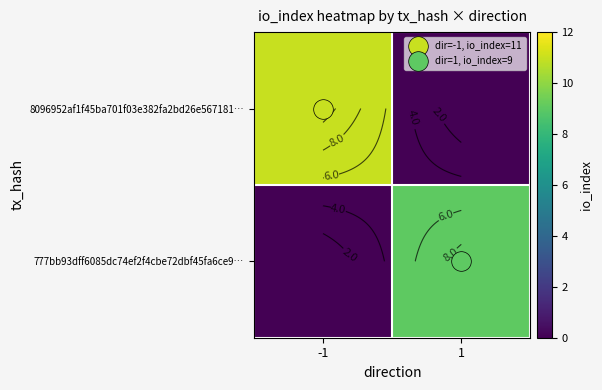

Where is 8096952af1f45ba701f03e382fa2bd26e567181… nearest to the value 5?

1